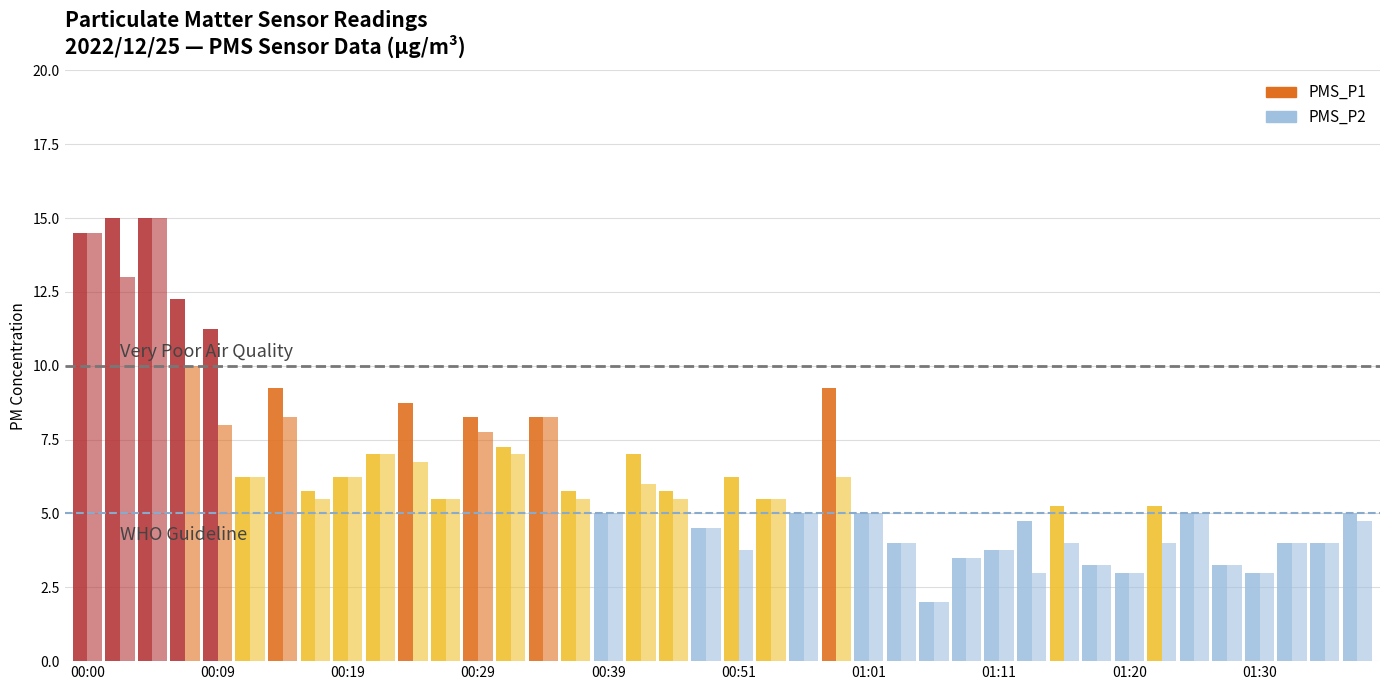

Count the number of data series in this chart.

2